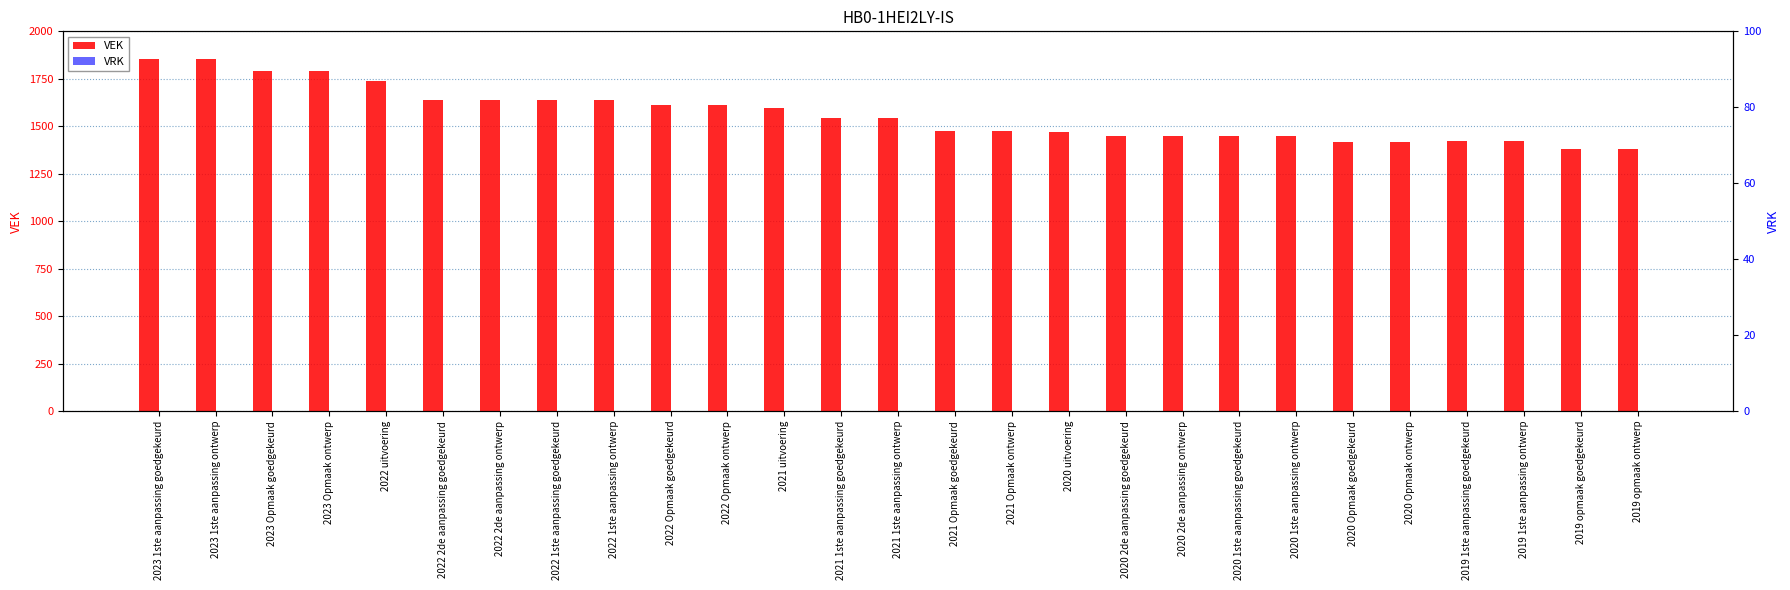

Rank the series by their maximum value, from lowest to highest.

VRK, VEK